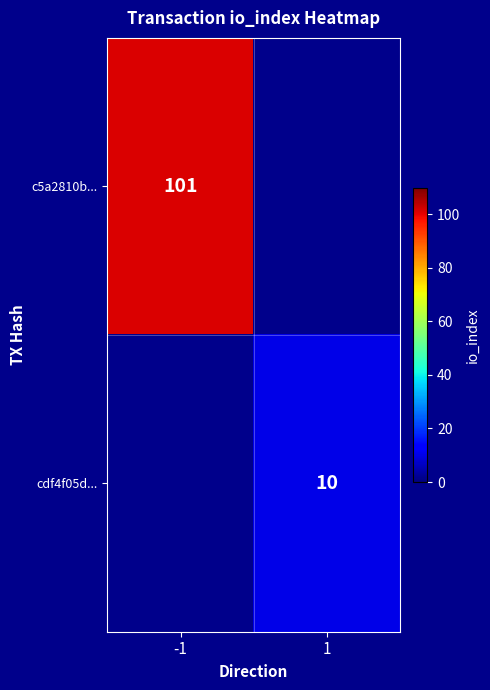

True or false: c5a2810b... has a value of 64 at -1.

False